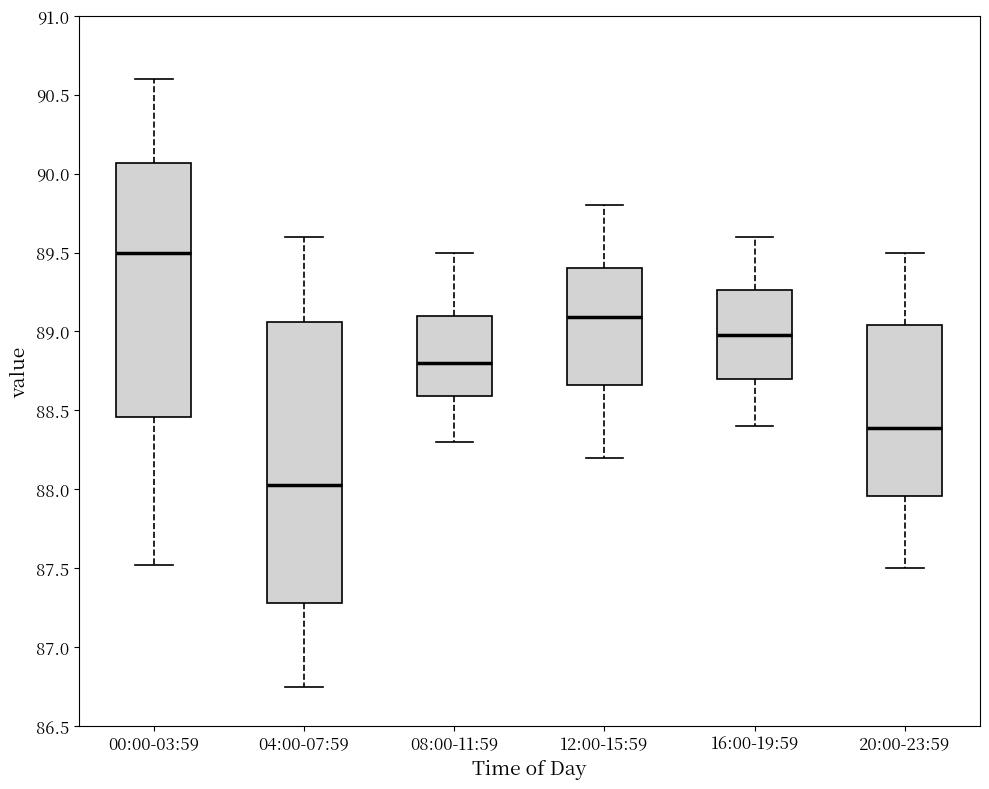

Comparing the boxes themselves (not the whiskers), which one is the tallest?

04:00-07:59